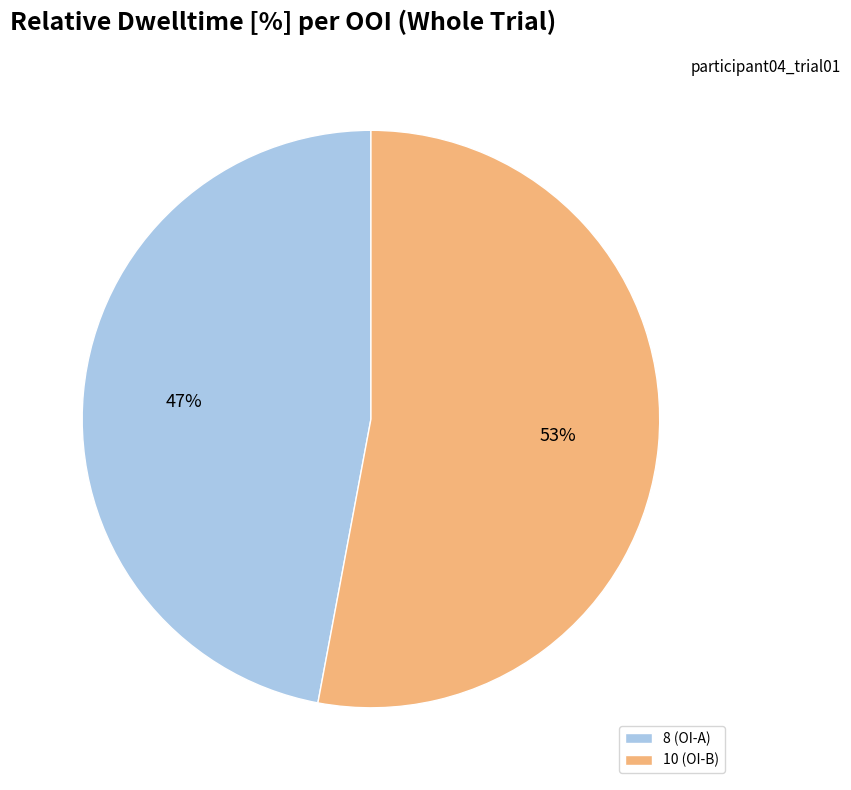

The 10 slice represents 65% of the pie. True or false?

False